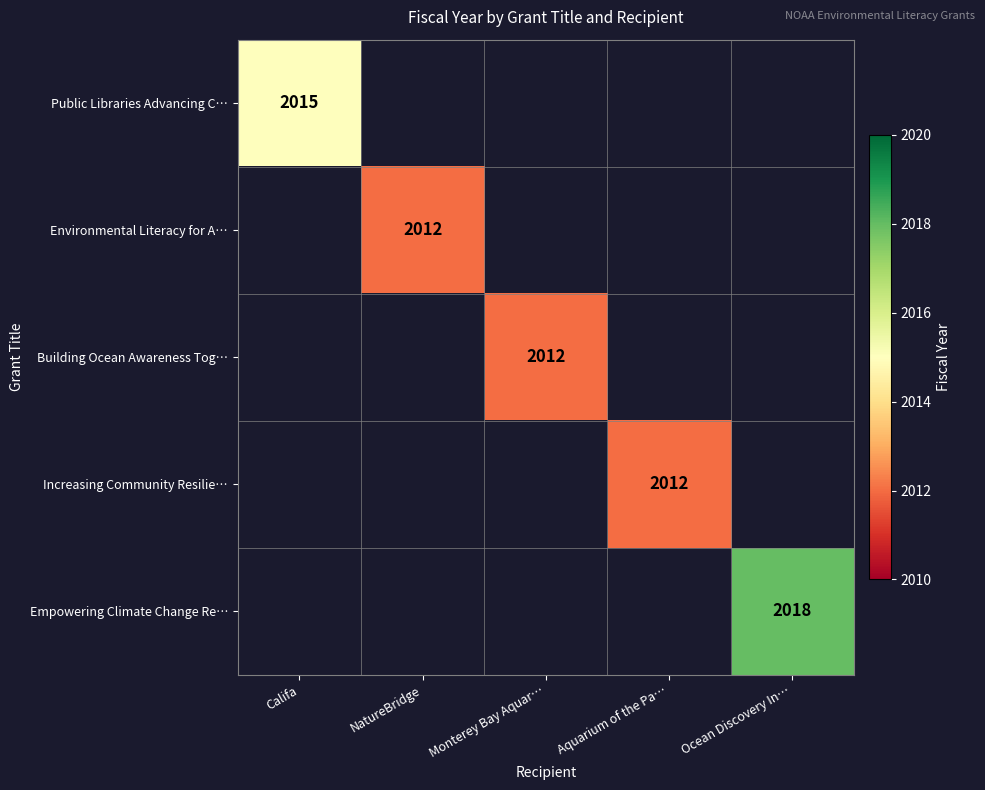

The Environmental Literacy for A… series shows 2012 at NatureBridge. True or false?

True